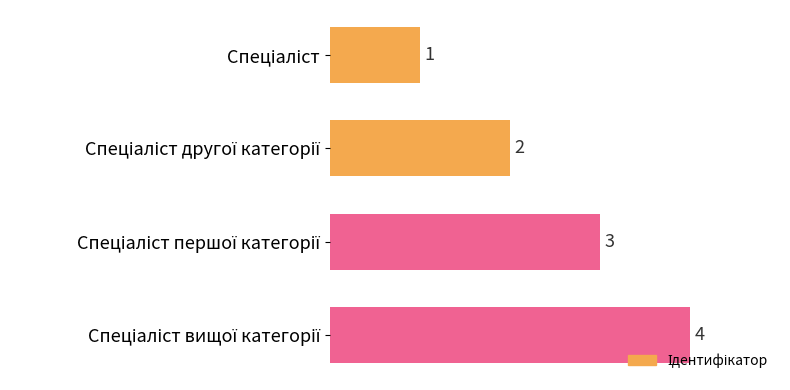

What is the maximum value shown in the chart?

4